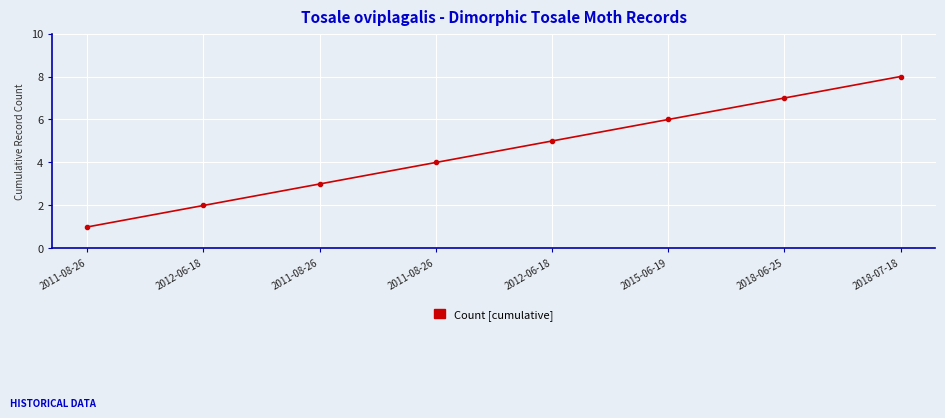

How many lines are shown in the chart?

1